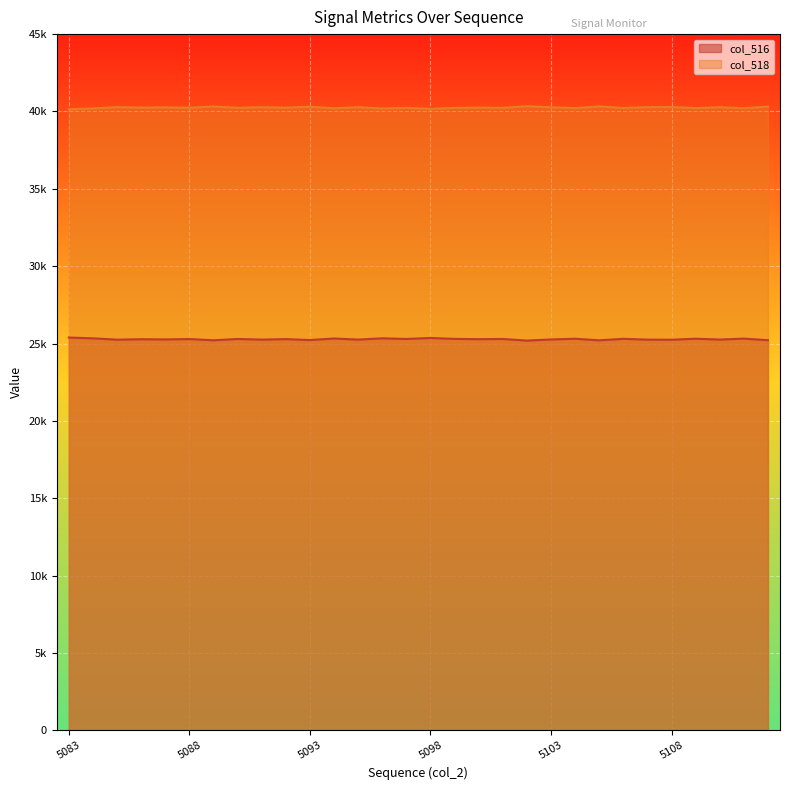

What is the difference between the maximum and minimum values in the col_516 series?

197